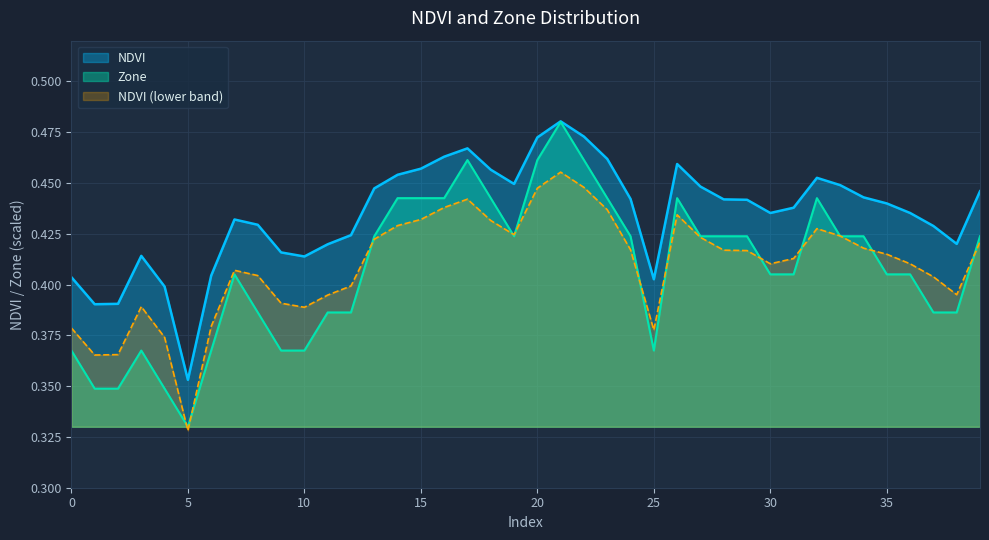

Reading left to right, extract all data points from this chart.

NDVI: 0.4	0.4	0.4	0.4	0.4	0.4	0.4	0.4	0.4	0.4	0.4	0.4	0.4	0.4	0.5	0.5	0.5	0.5	0.5	0.4	0.5	0.5	0.5	0.5	0.4	0.4	0.5	0.4	0.4	0.4	0.4	0.4	0.5	0.4	0.4	0.4	0.4	0.4	0.4	0.4
Zone: 0.4	0.3	0.3	0.4	0.3	0.3	0.4	0.4	0.4	0.4	0.4	0.4	0.4	0.4	0.4	0.4	0.4	0.5	0.4	0.4	0.5	0.5	0.5	0.4	0.4	0.4	0.4	0.4	0.4	0.4	0.4	0.4	0.4	0.4	0.4	0.4	0.4	0.4	0.4	0.4